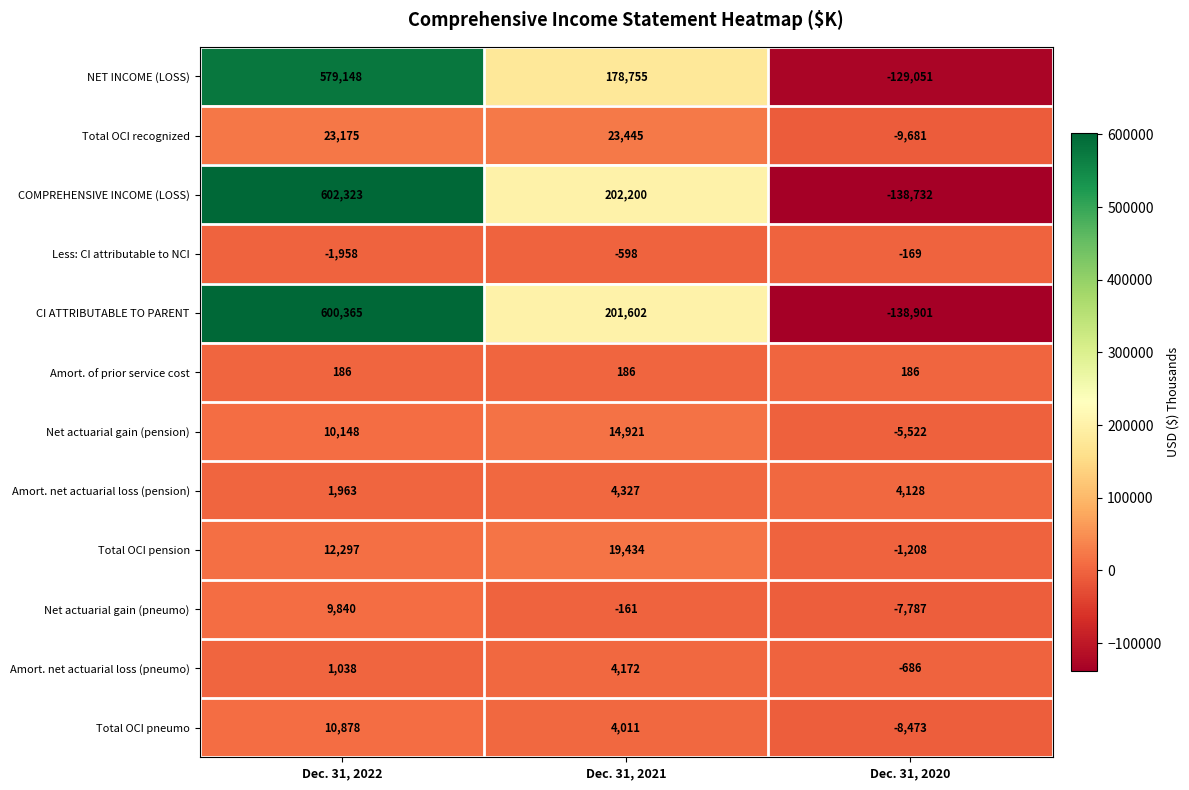

Between Dec. 31, 2022 and Dec. 31, 2021, which series saw the biggest shift?

NET INCOME (LOSS)